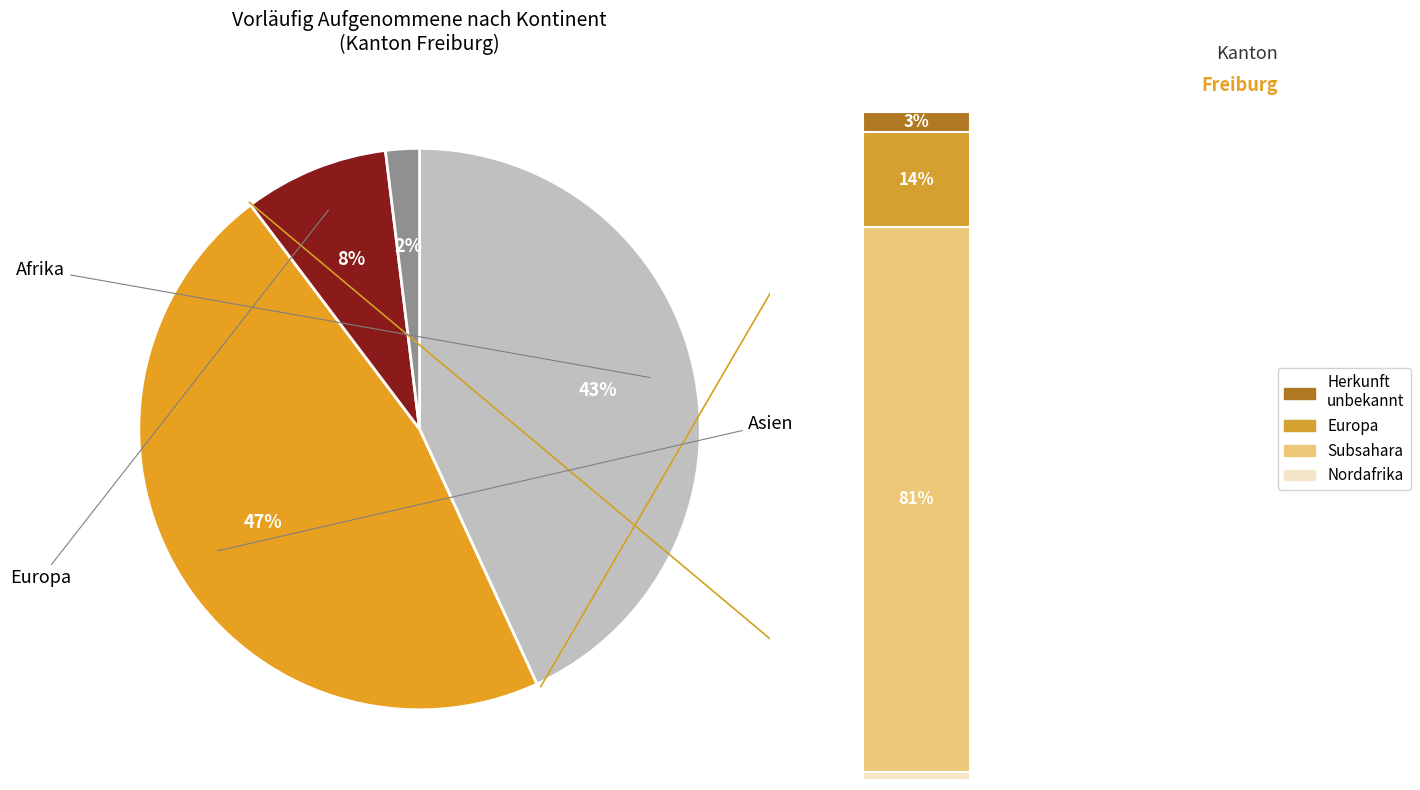

Does Europa represent more than half of the total?

No